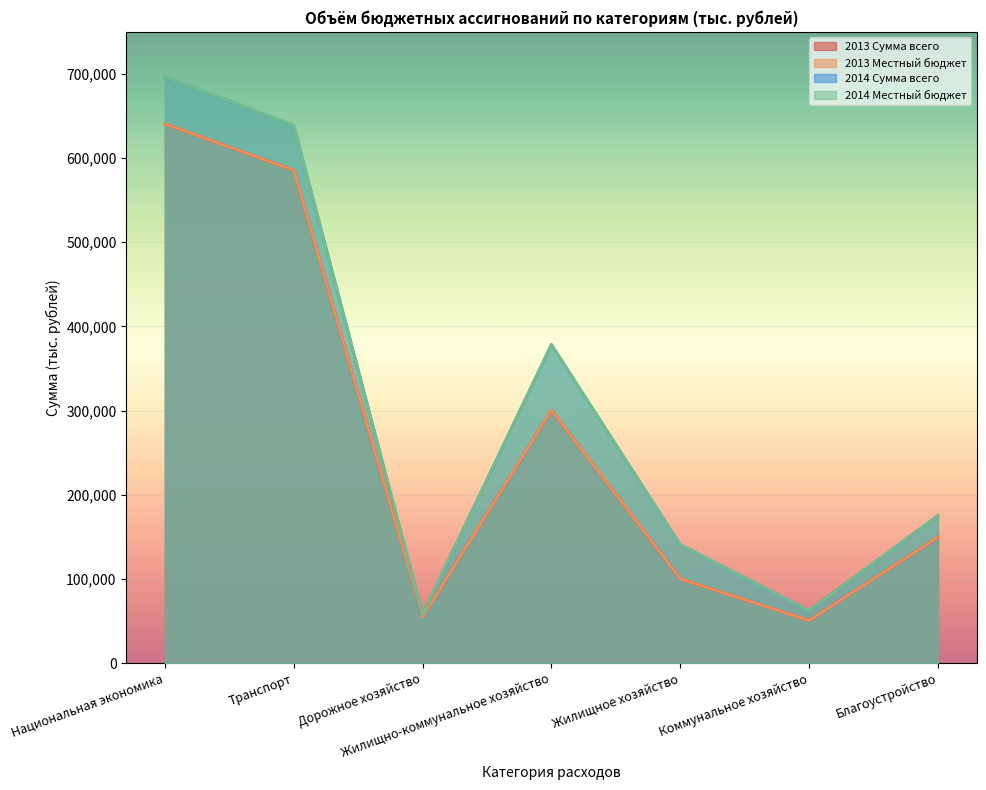

True or false: 2013 Сумма всего and 2014 Сумма всего cross at least once.

False